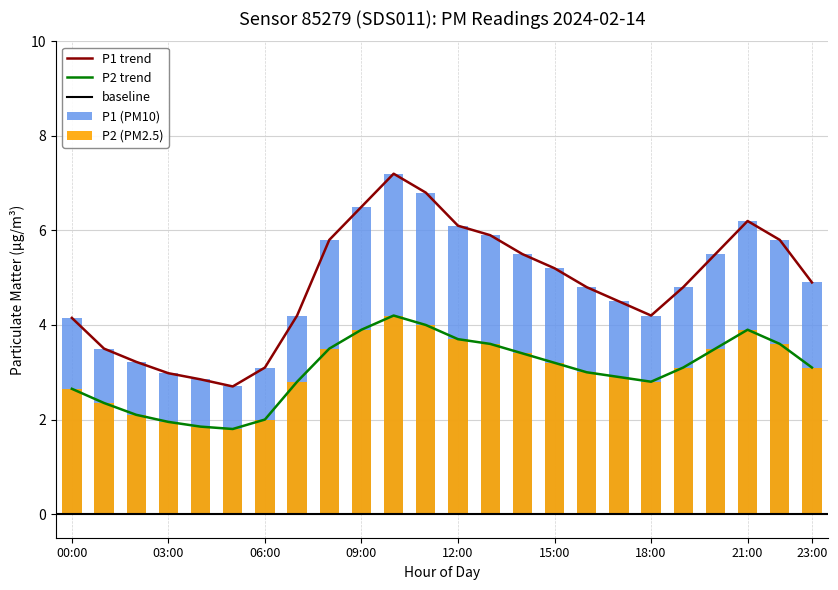

What is the highest value of the P1 series?

7.2